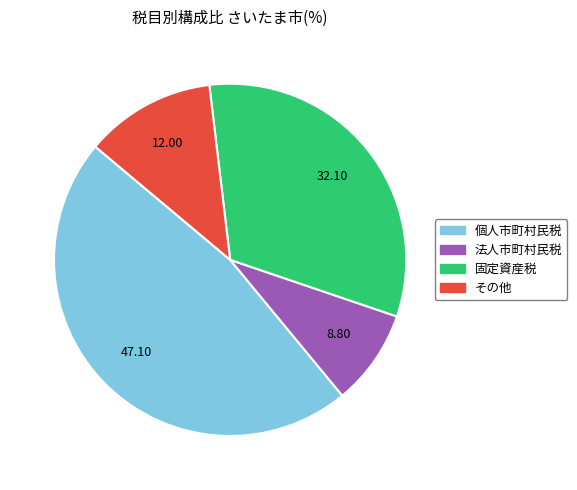

Rank the categories by value from lowest to highest.

法人市町村民税, その他, 固定資産税, 個人市町村民税